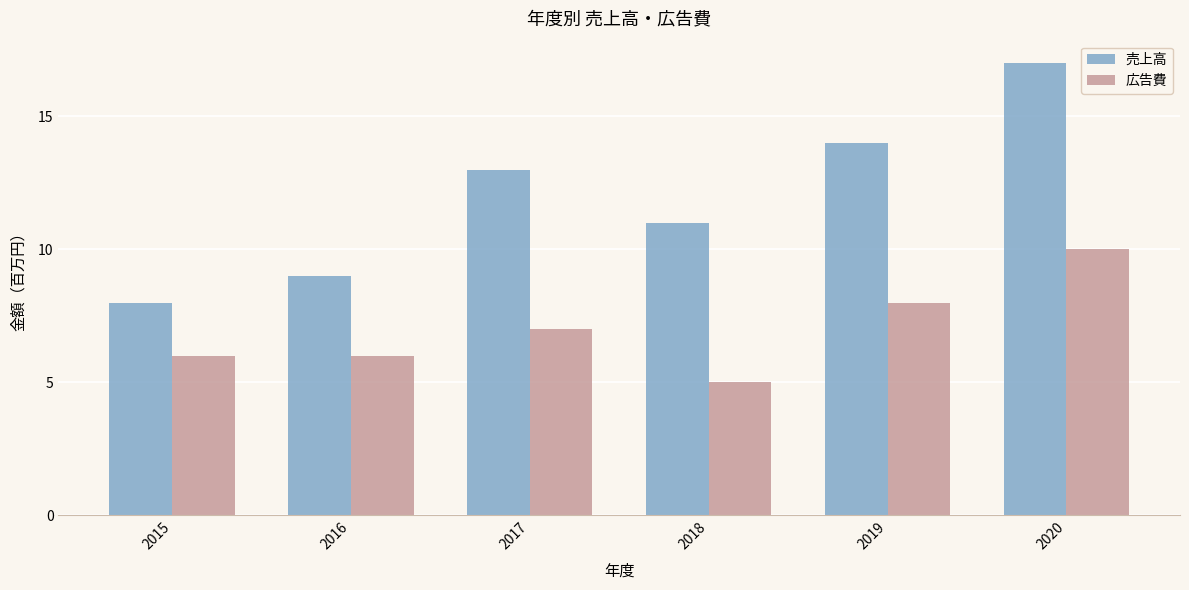

What is the minimum value for 広告費?

5